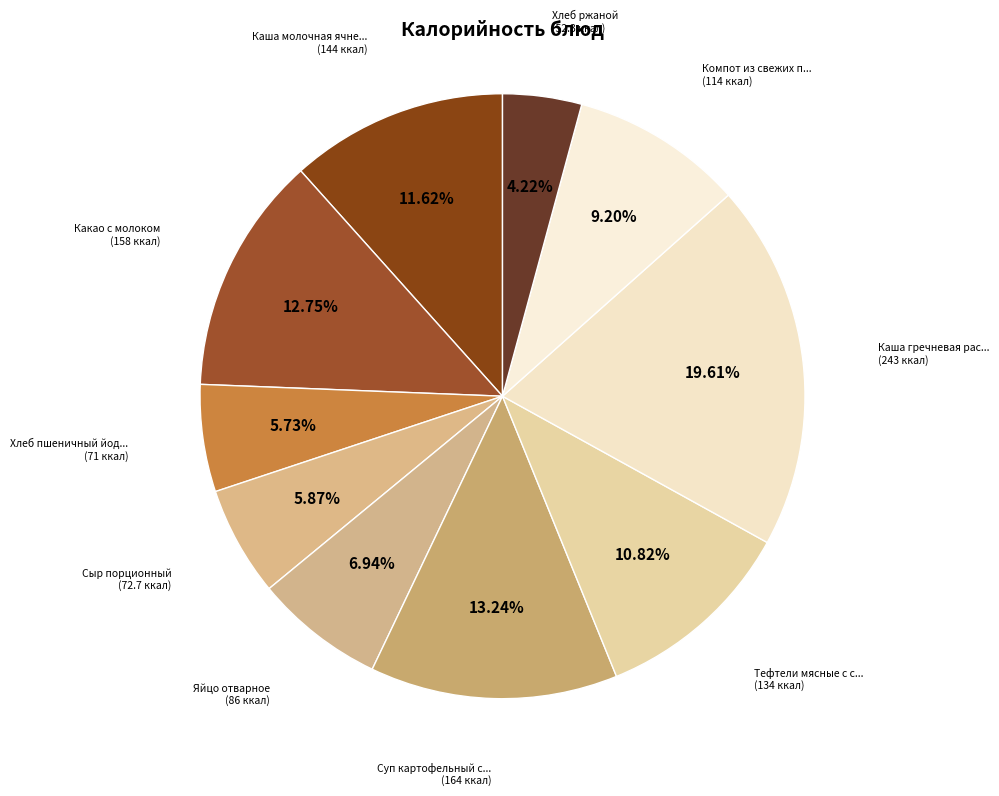

How many slices are in this pie chart?

10